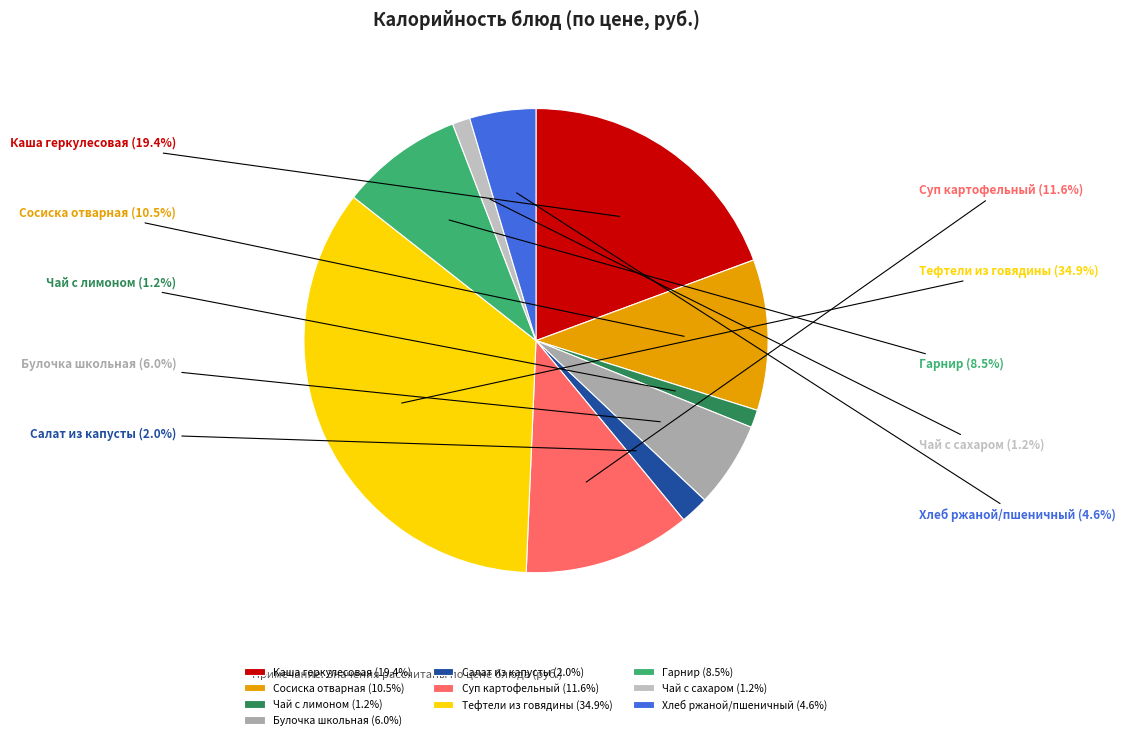

How many slices are in this pie chart?

10